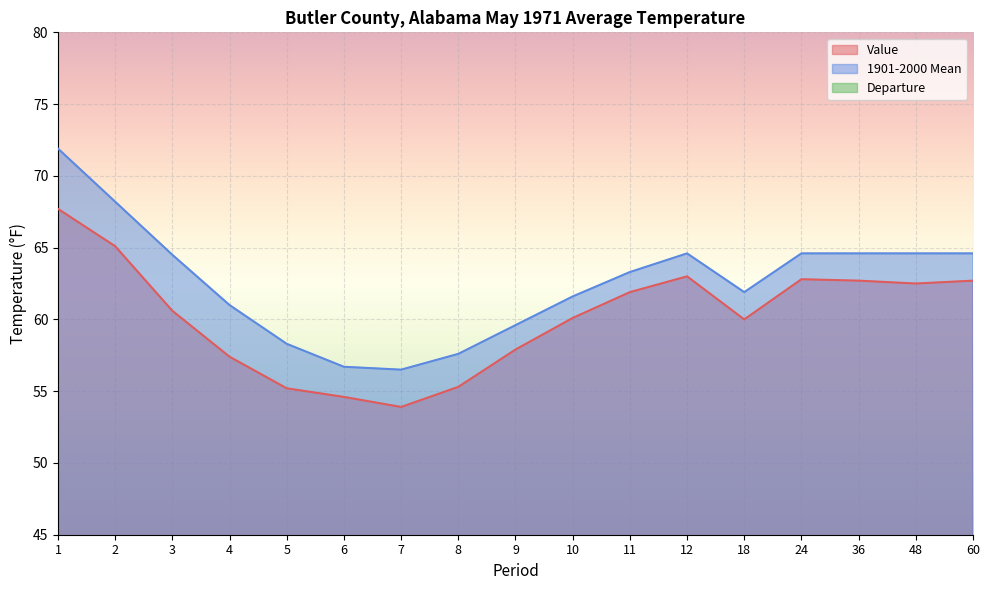

List the labels in order of 1901-2000 Mean value, smallest first.

7, 6, 8, 5, 9, 4, 10, 18, 11, 3, 12, 24, 36, 48, 60, 2, 1